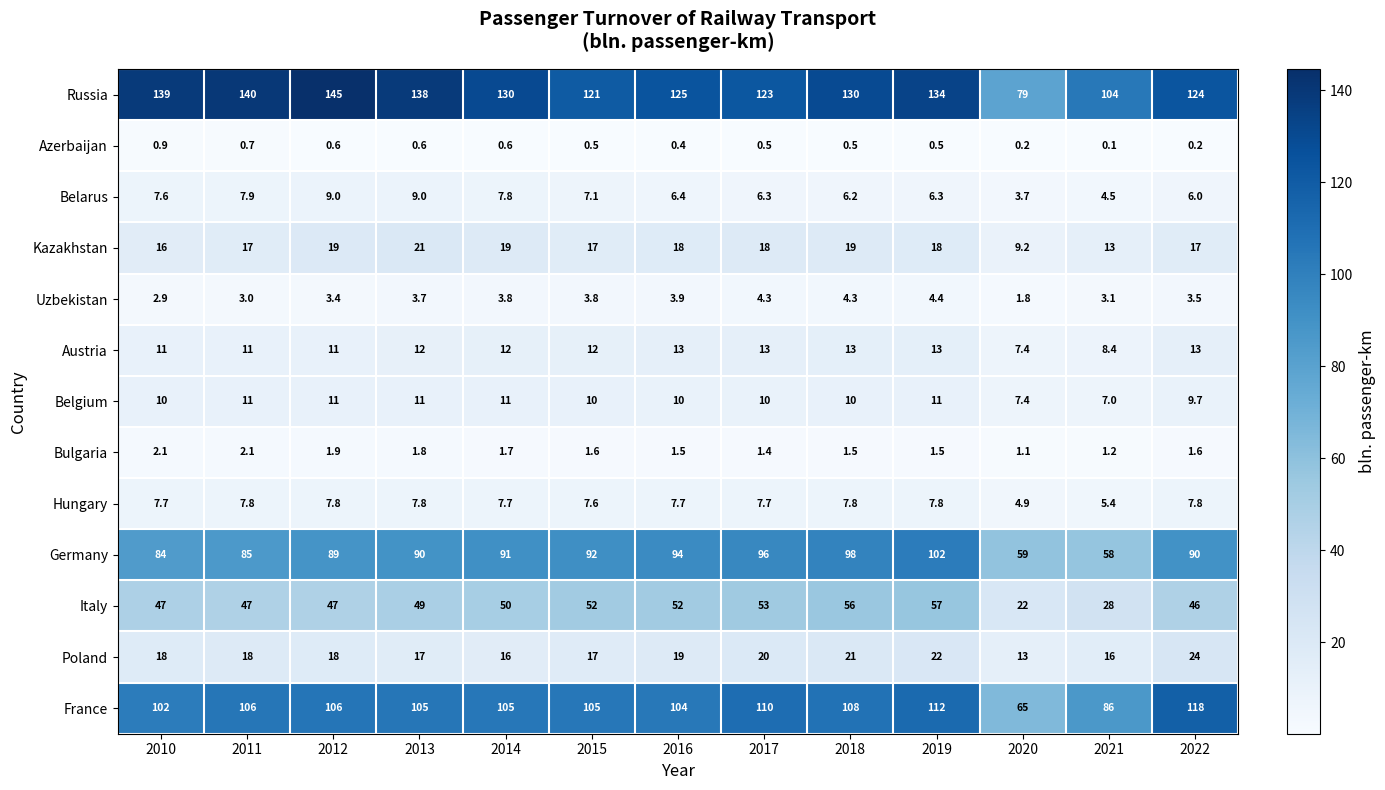

Rank the series by their maximum value, from highest to lowest.

Russia, France, Germany, Italy, Poland, Kazakhstan, Austria, Belgium, Belarus, Hungary, Uzbekistan, Bulgaria, Azerbaijan